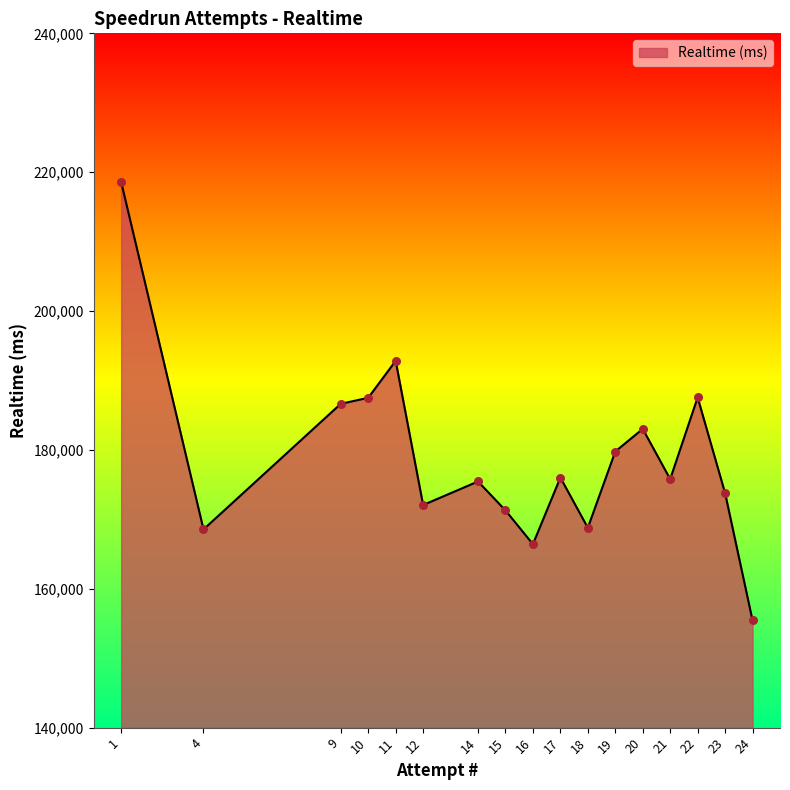

Approximately how many times larger is the value at 19 compared to 12?

1.0